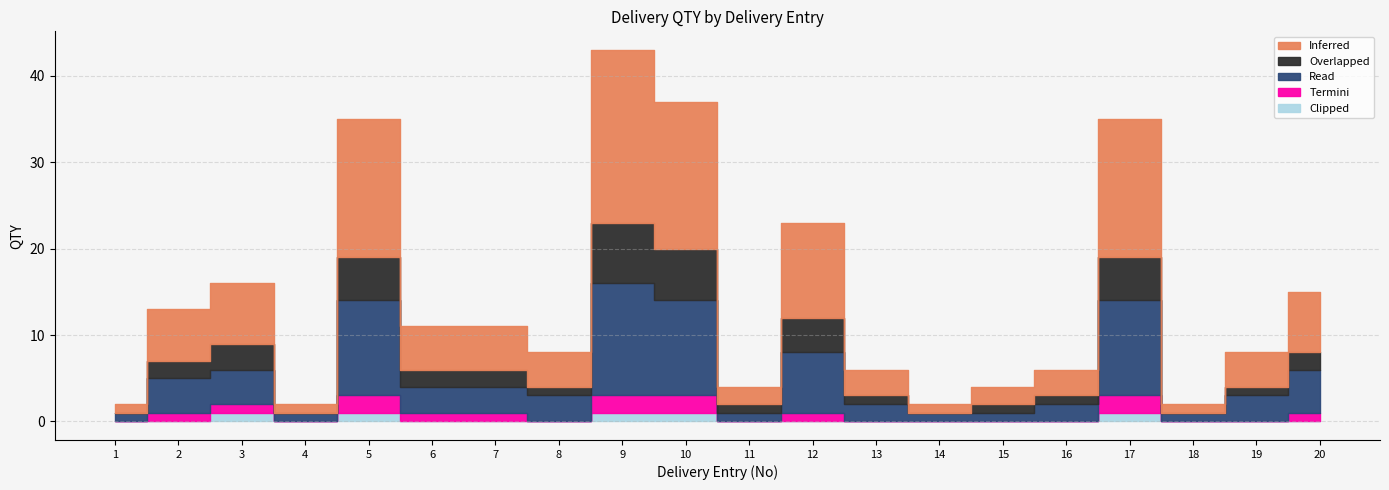

Count the Overlapped values in the range 1 to 4.

12